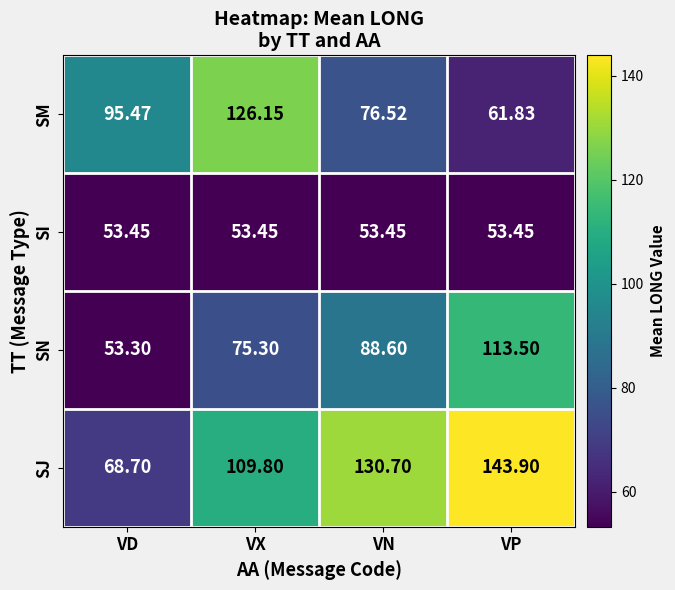

Which category has the highest value across all series?

VP